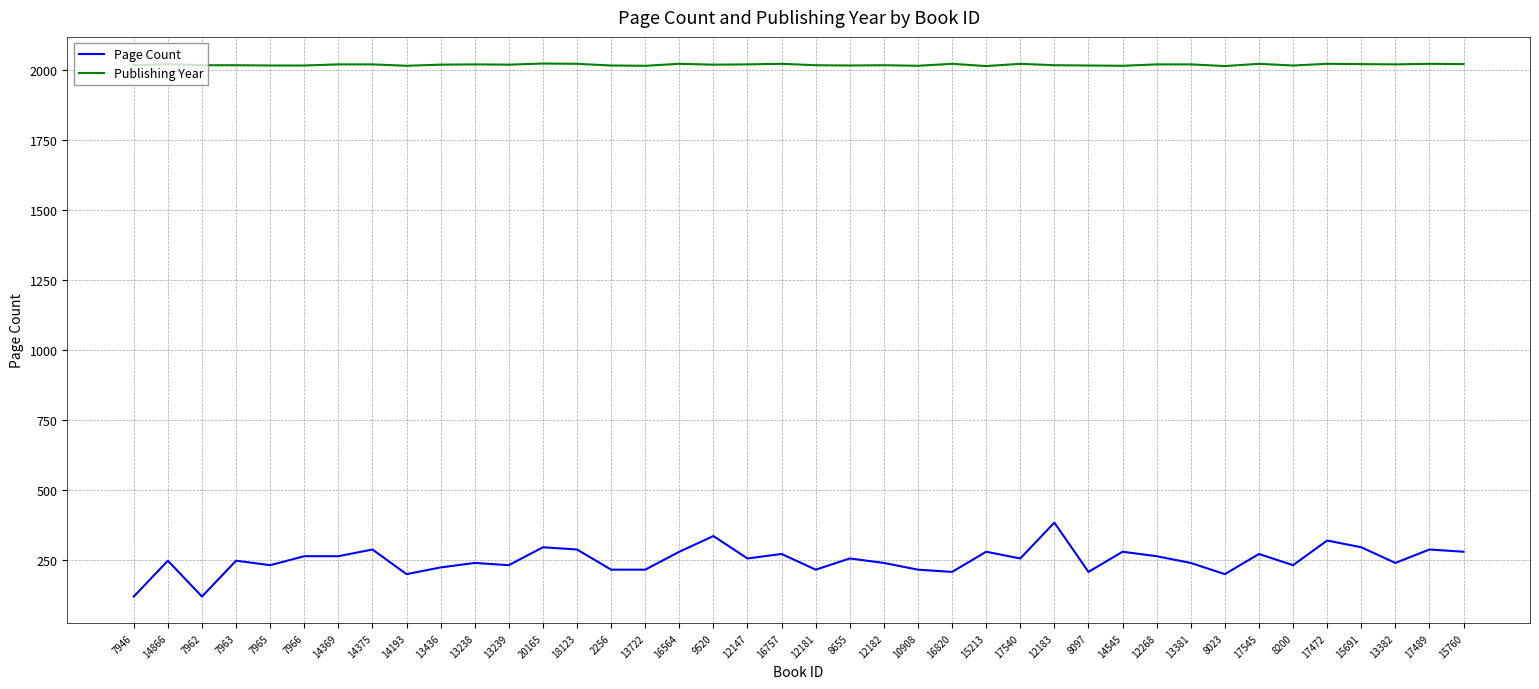

What is the sum of all Publishing Year values?

80745